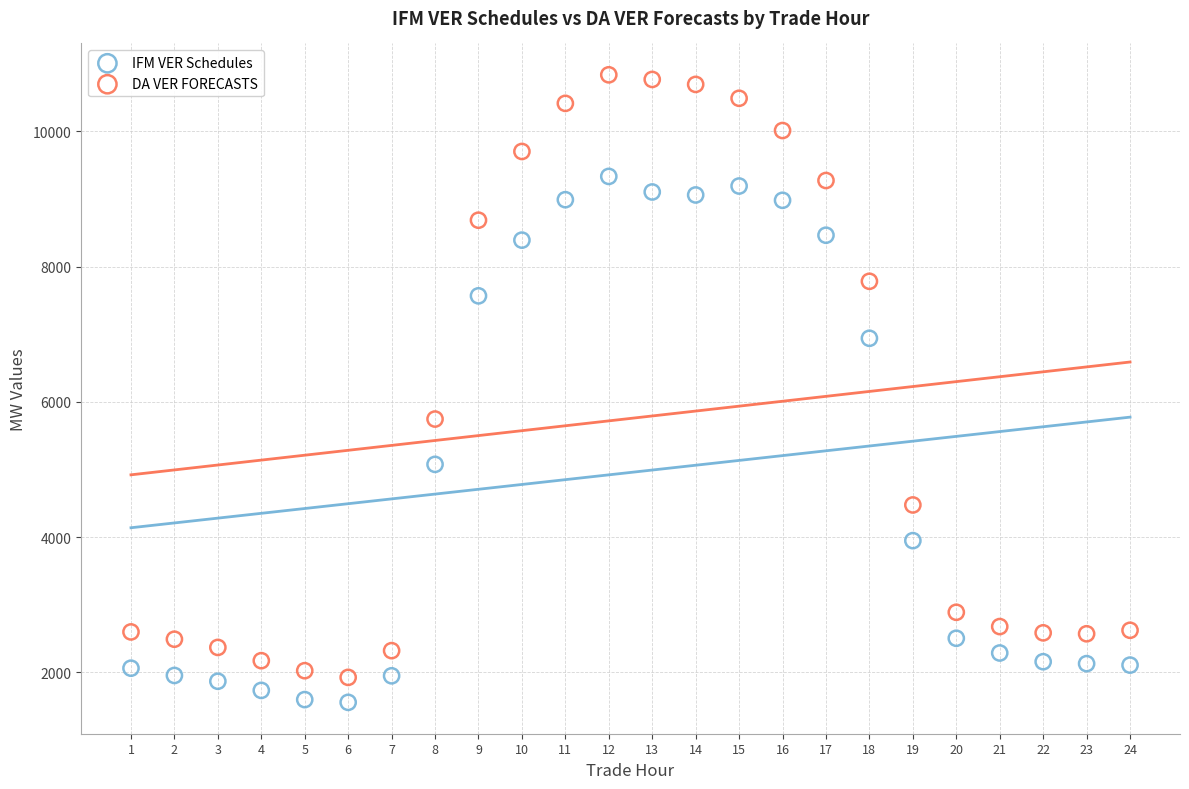

What are all the series names shown in the legend?

IFM VER Schedules, DA VER FORECASTS